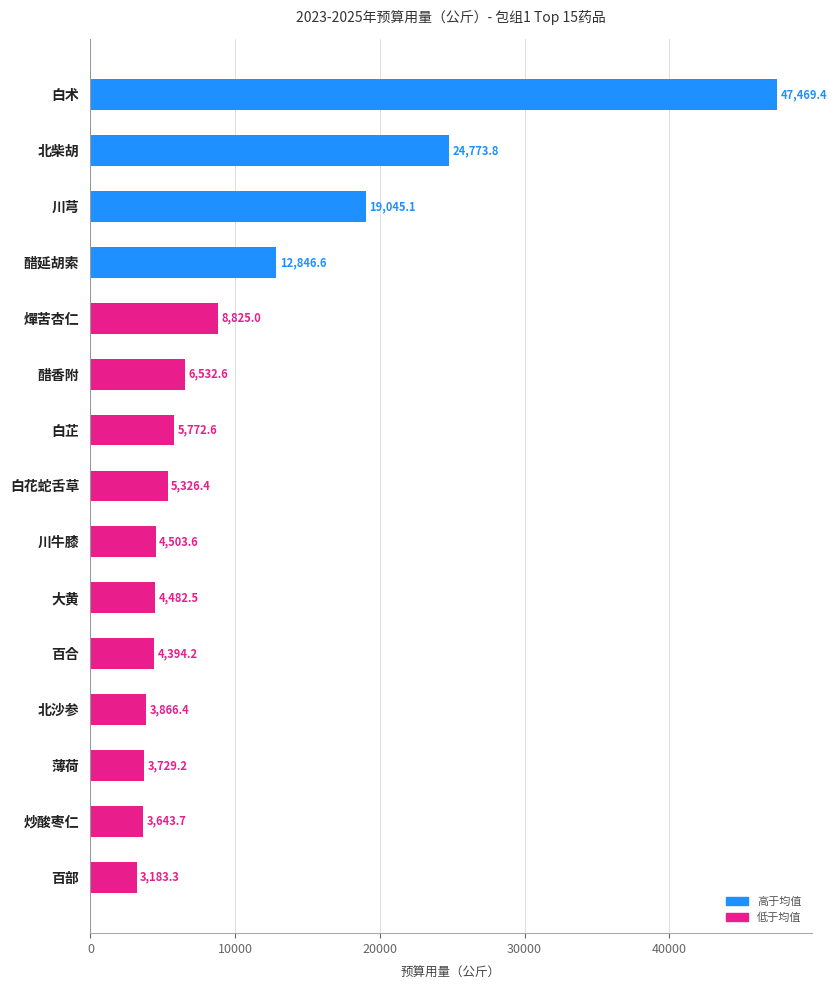

Which has a higher value, 北沙参 or 薄荷?

北沙参